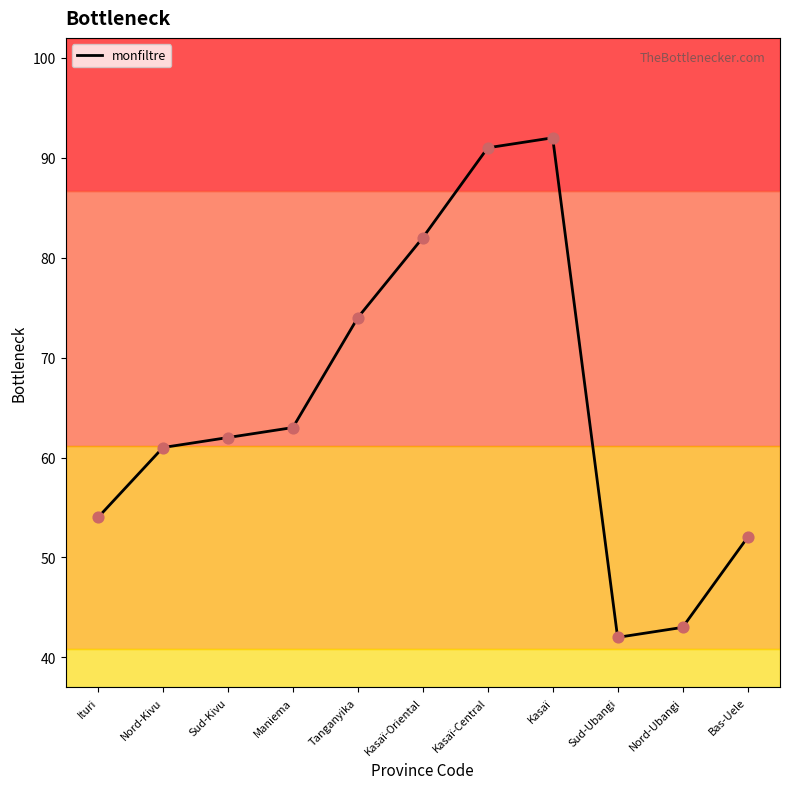

Which has a higher value, Bas-Uele or Nord-Kivu?

Nord-Kivu